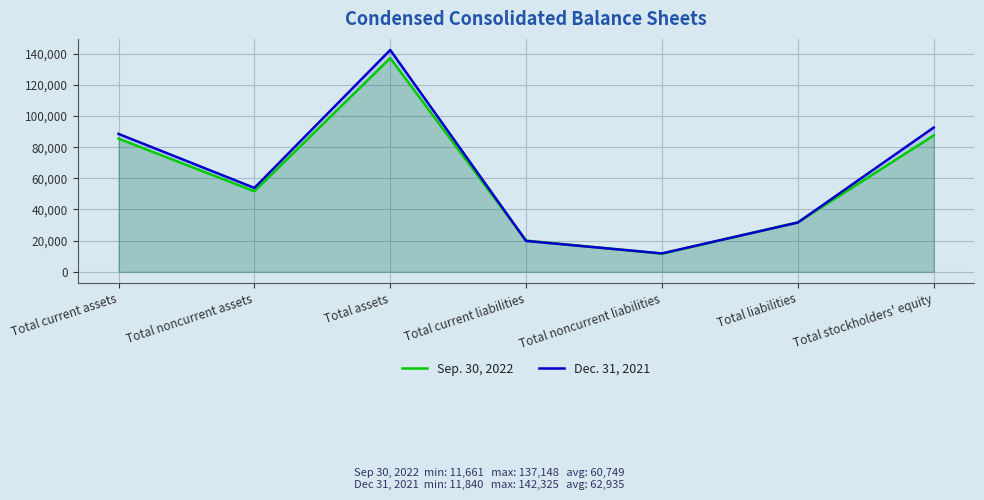

At which label does Dec. 31, 2021 reach its peak?

Total assets